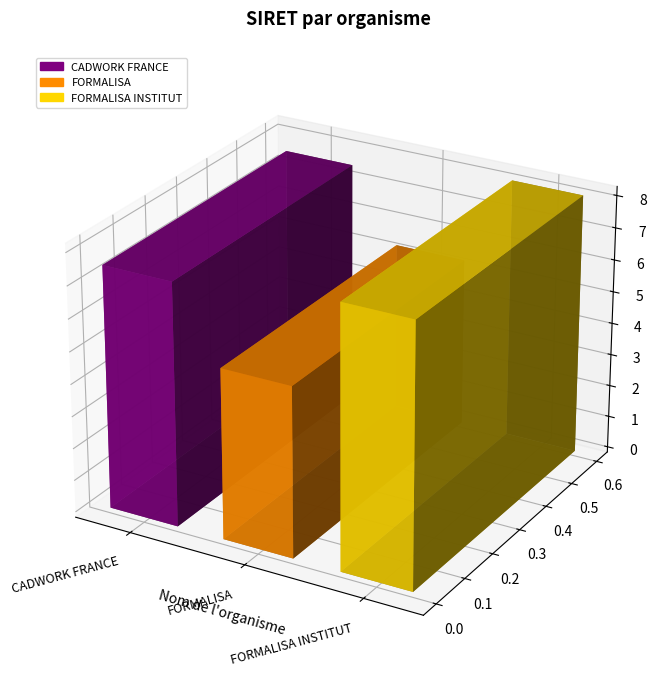

What is the difference between the values at FORMALISA and CADWORK FRANCE?

22421855700015